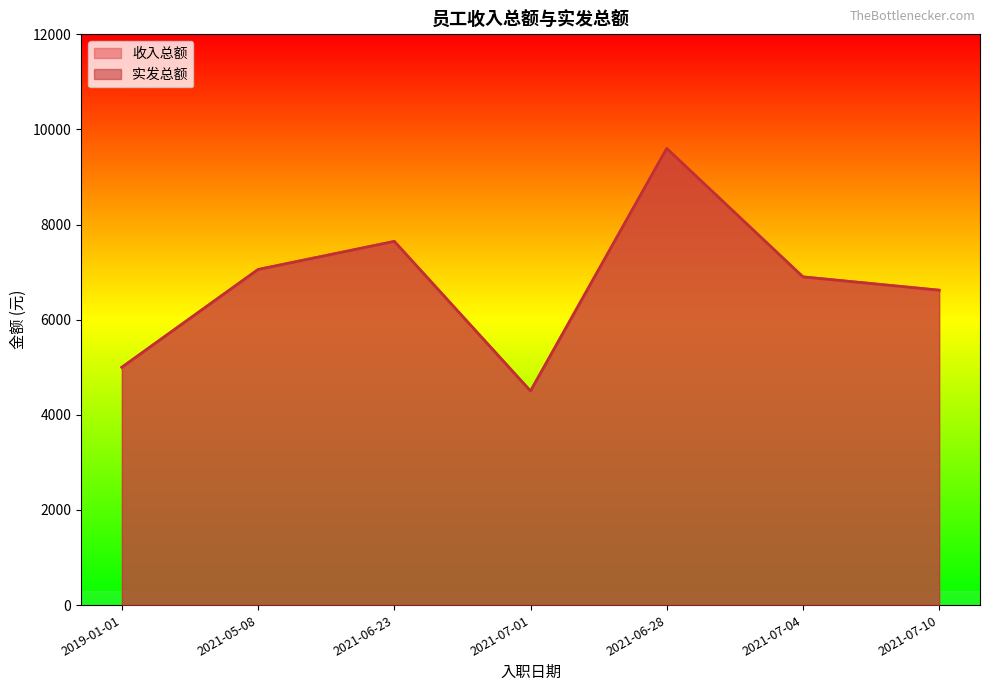

True or false: 实发总额 and 收入总额 intersect in this chart.

False